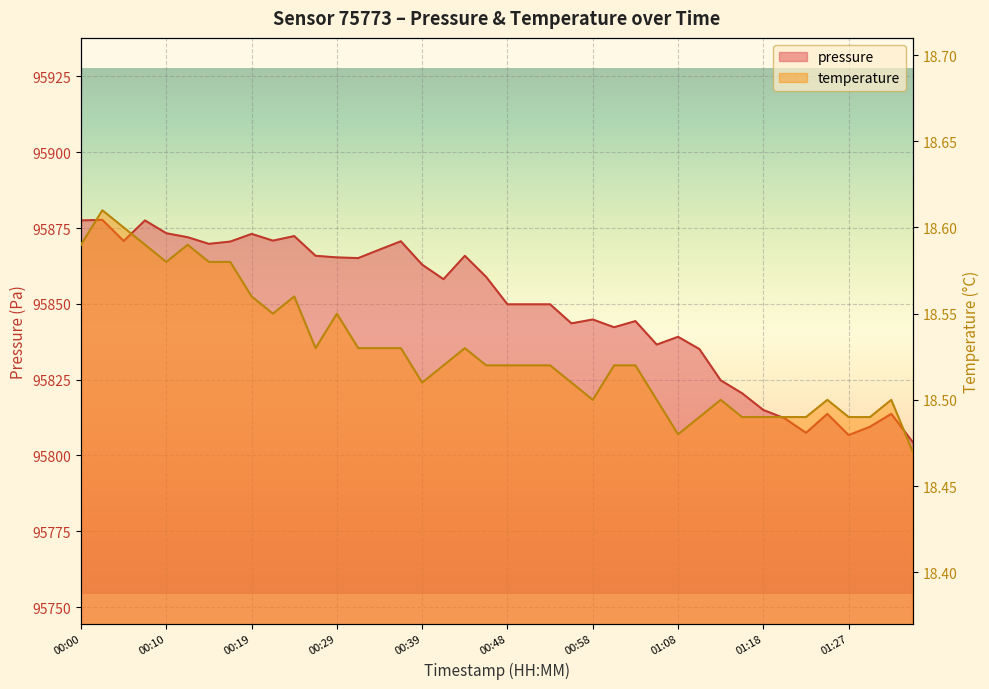

What is the total value across all series at 00:44?

95884.4